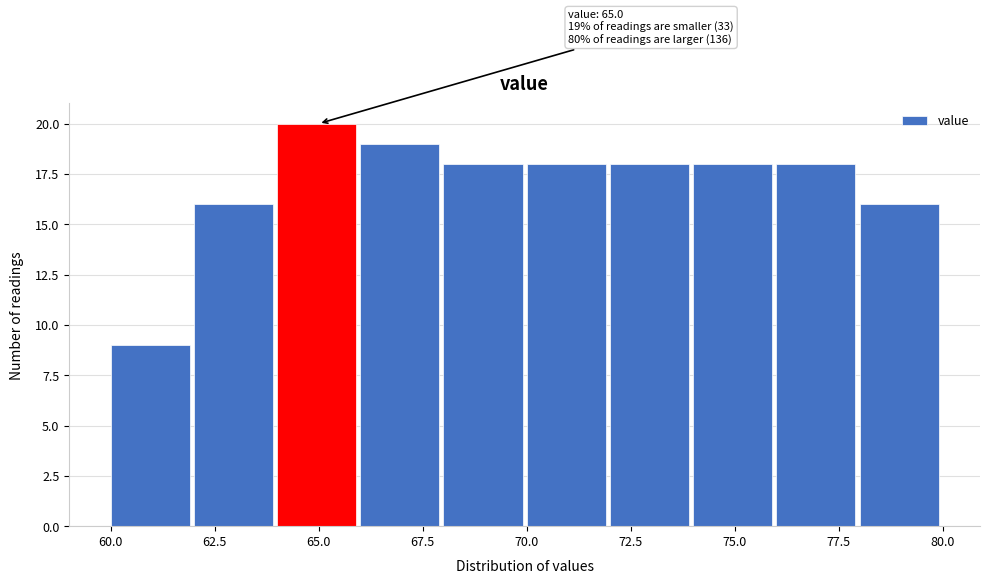

Over which range of the x-axis is the bar tallest?

64 to 66